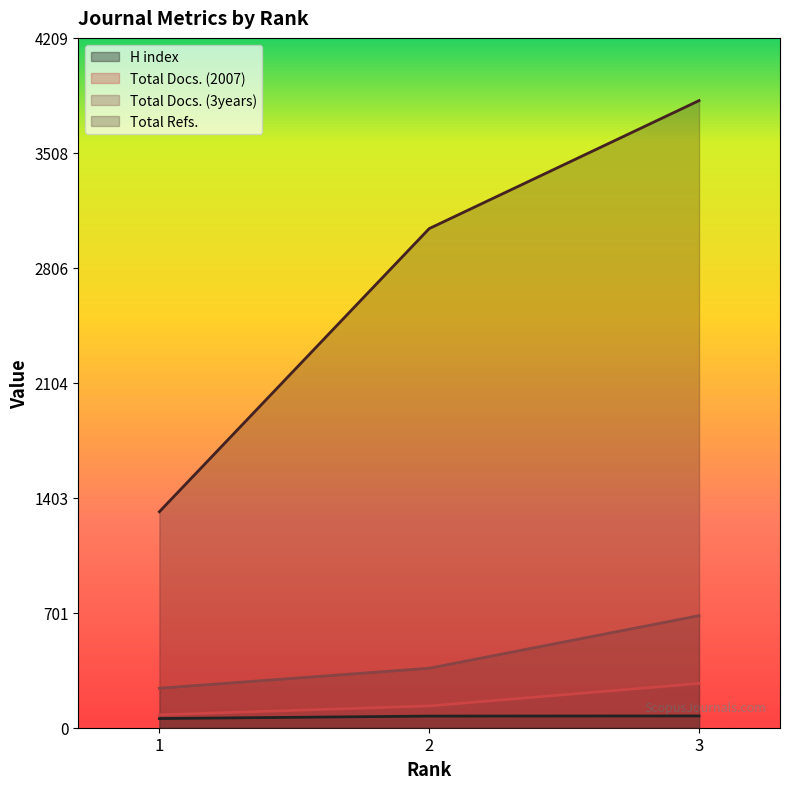

At 2, list the series in order from largest to smallest.

Total Refs., Total Docs. (3years), Total Docs. (2007), H index